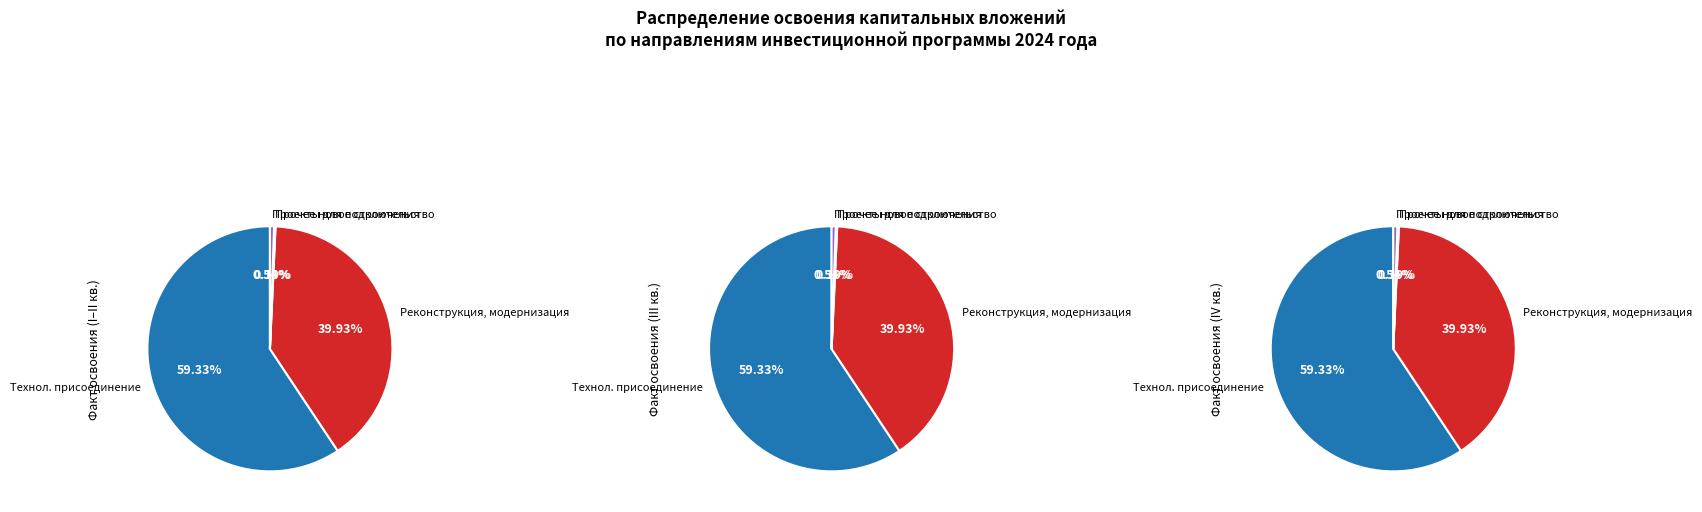

To the nearest percent, what is the combined percentage of Реконструкция, модернизация, техническое перевооружение and Прочее новое строительство объектов электроэнергетики?

40%